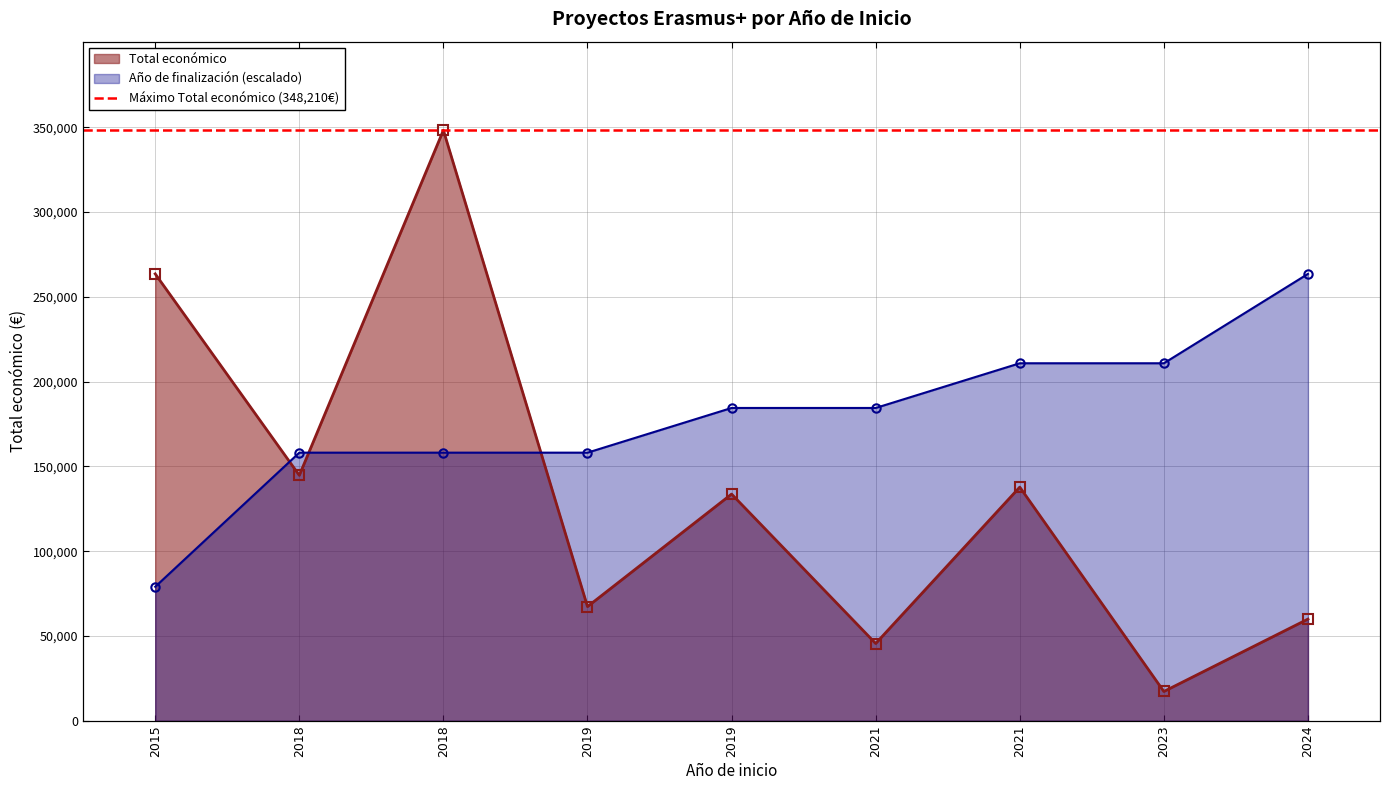

True or false: Año de finalización and Total económico intersect in this chart.

True